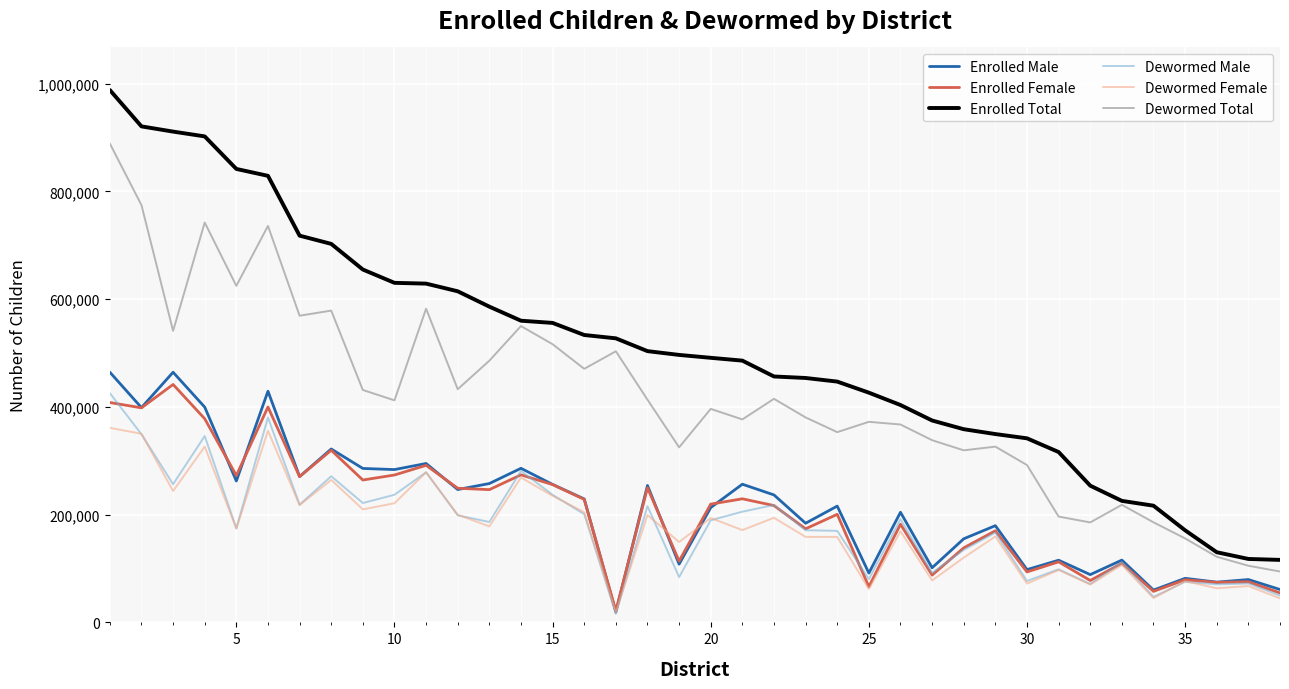

Which series has the largest range (max minus min)?

Enrolled Total